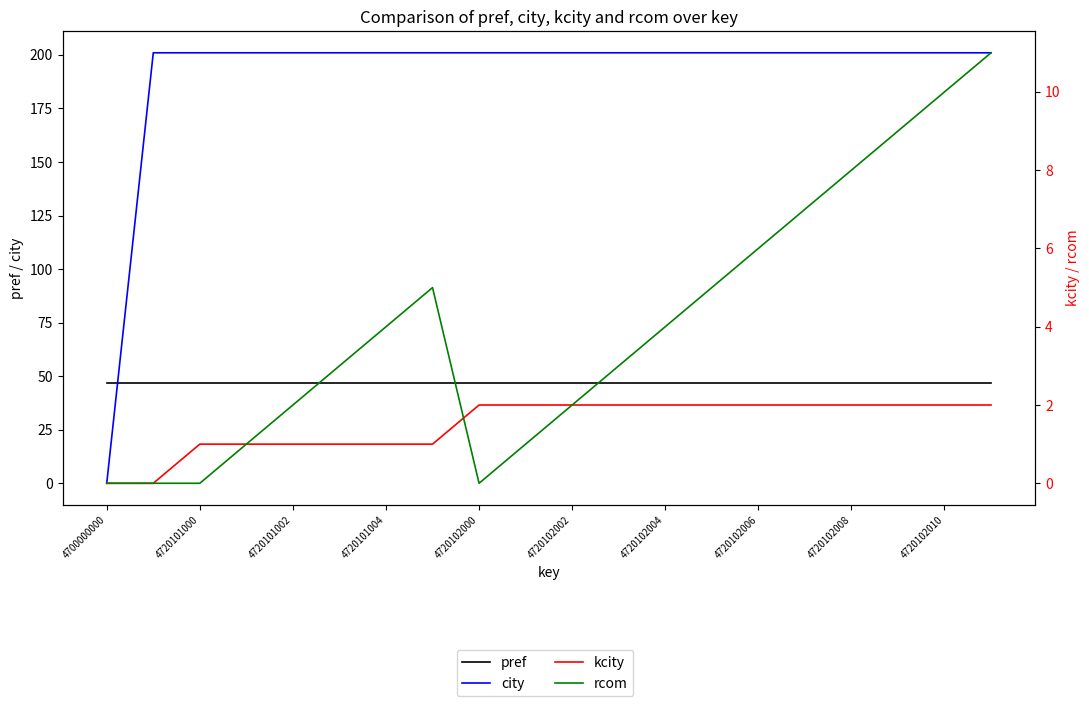

Is it true that city equals 201 at 4720101000?

True